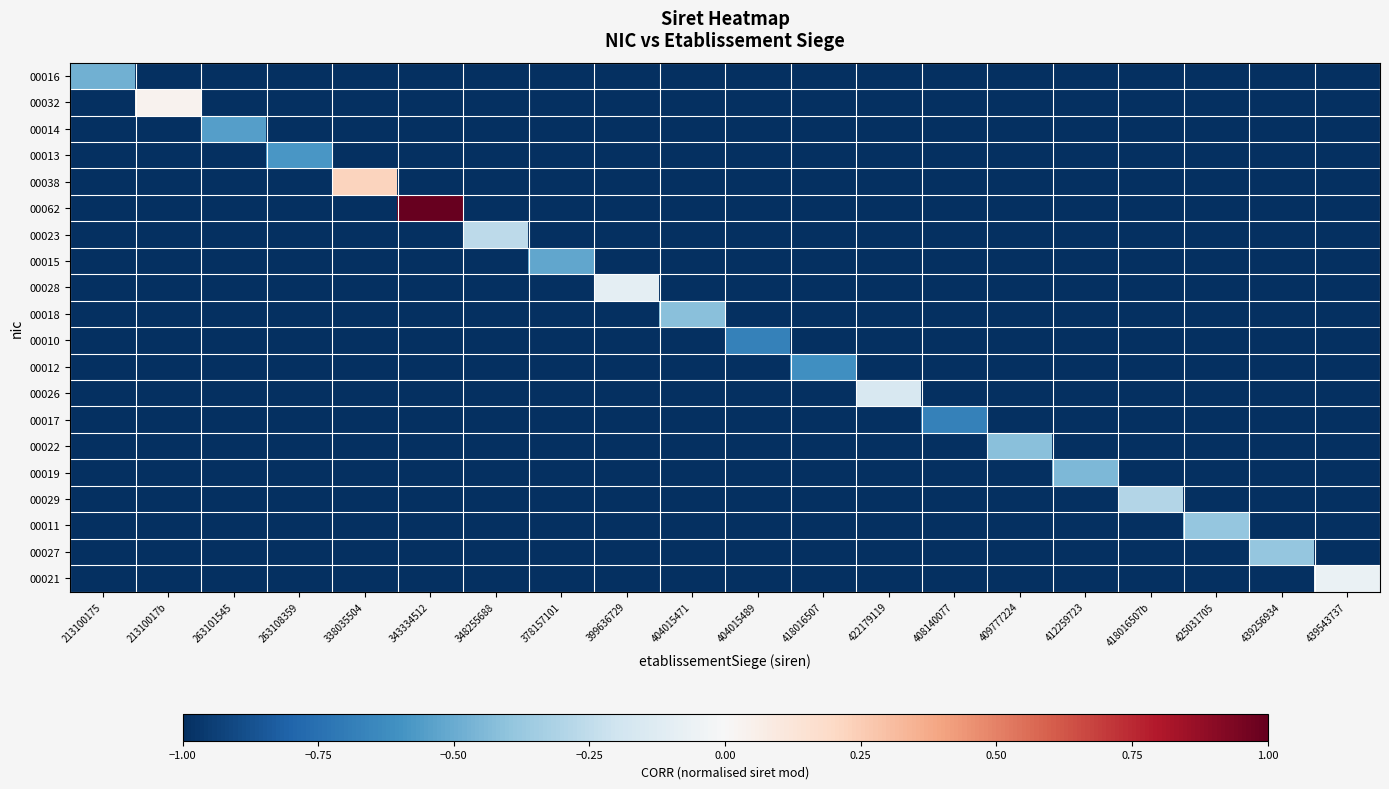

How many data points does each series have?

20